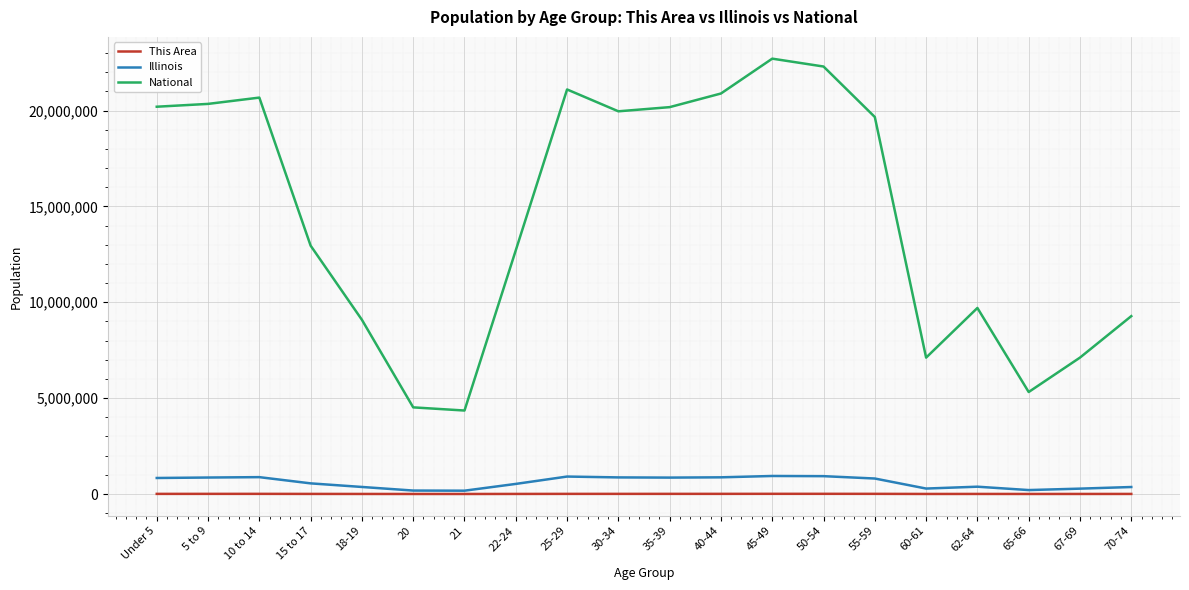

Read the This Area value at 22-24, to the nearest 10.

3720